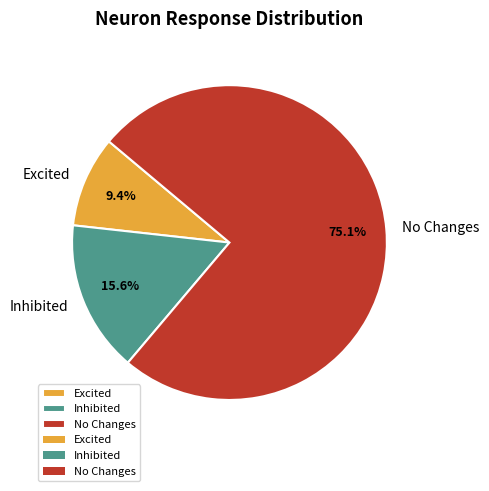

Rank the categories by value from lowest to highest.

Excited, Inhibited, No Changes